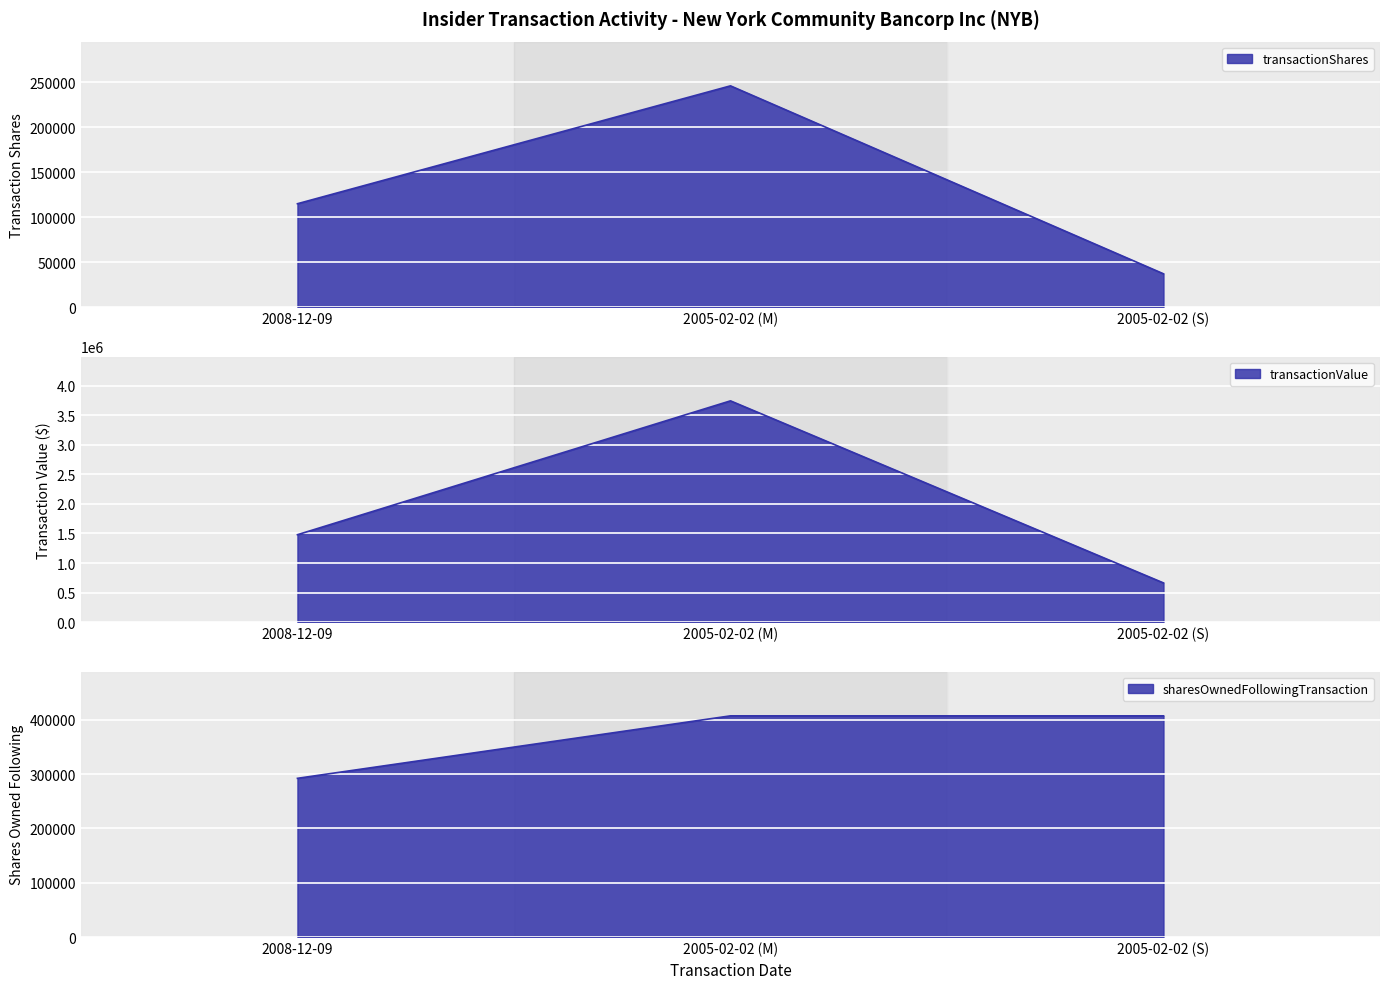

Reading left to right, list all the values displayed in this chart.

transactionShares: 2008-12-09=115000	2005-02-02 (M)=246222	2005-02-02 (S)=36981
transactionValue: 2008-12-09=1479498	2005-02-02 (M)=3747524	2005-02-02 (S)=662330
sharesOwnedFollowingTransaction: 2008-12-09=292155	2005-02-02 (M)=407168	2005-02-02 (S)=407168